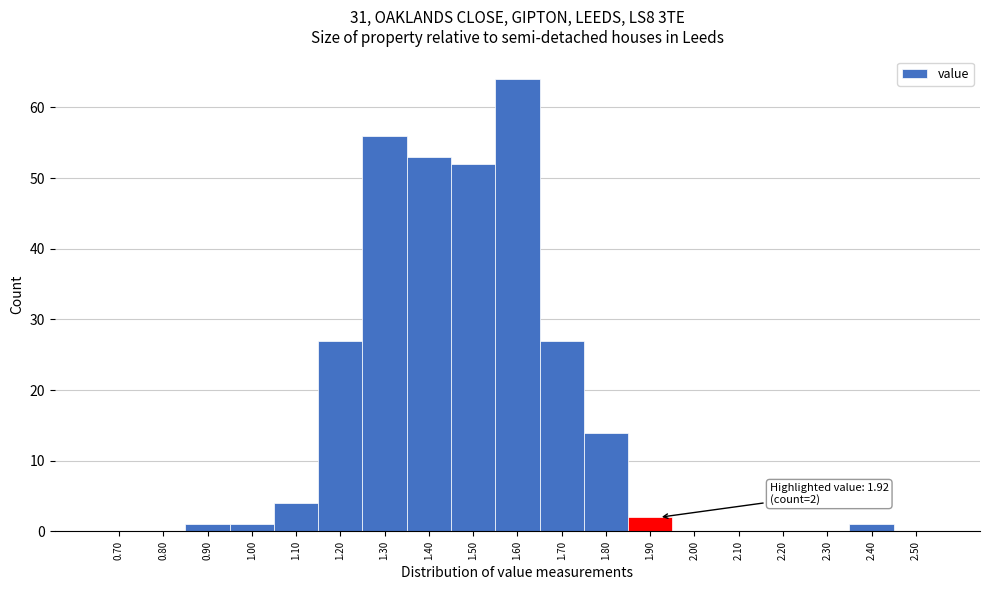

Reading left to right, what are all the values shown in this chart?

0.70=0	0.80=0	0.90=1	1.00=1	1.10=4	1.20=27	1.30=56	1.40=53	1.50=52	1.60=64	1.70=27	1.80=14	1.90=2	2.00=0	2.10=0	2.20=0	2.30=0	2.40=1	2.50=0